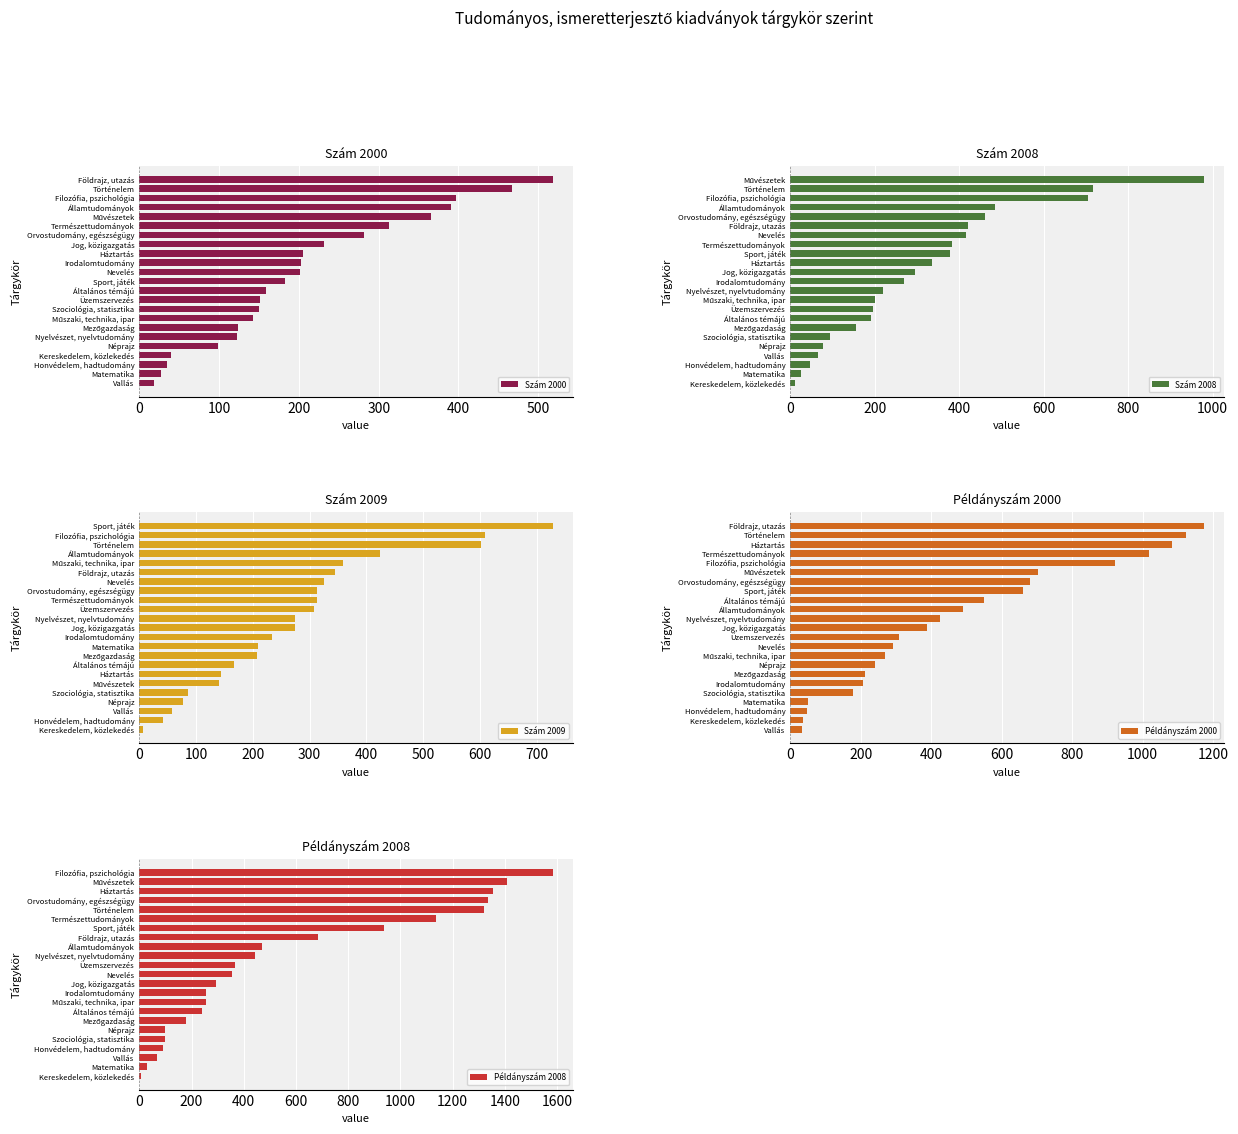

How many bars are there in total?

115